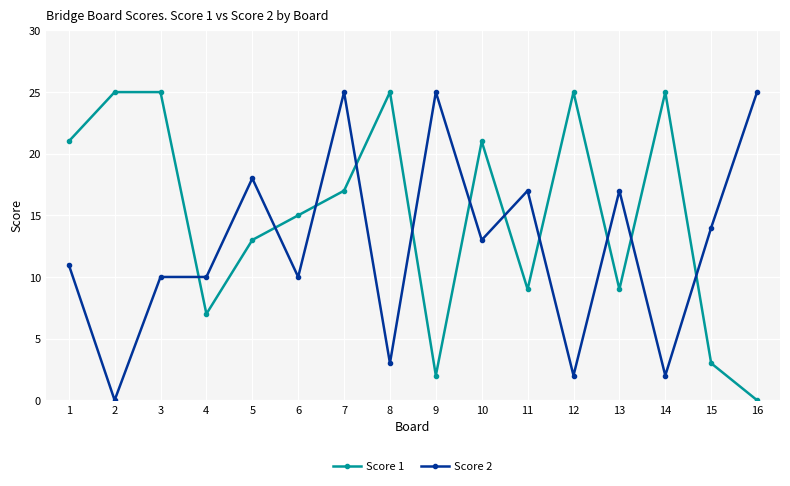

How many interior local valleys does the Score 1 series have?

4